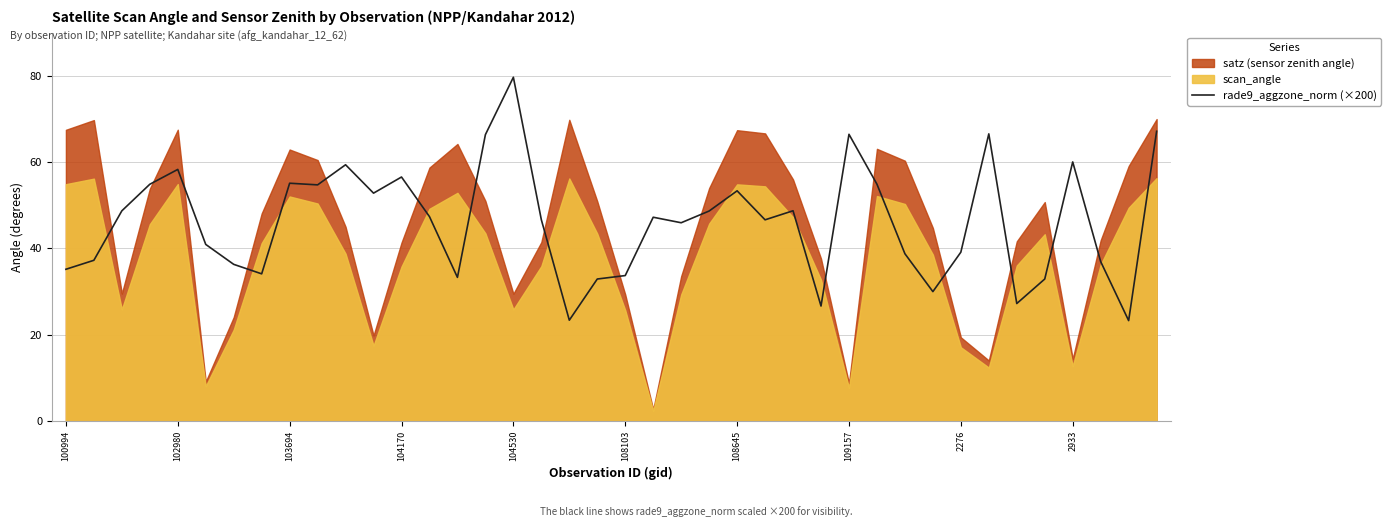

What is the sum of all values?

1848.5